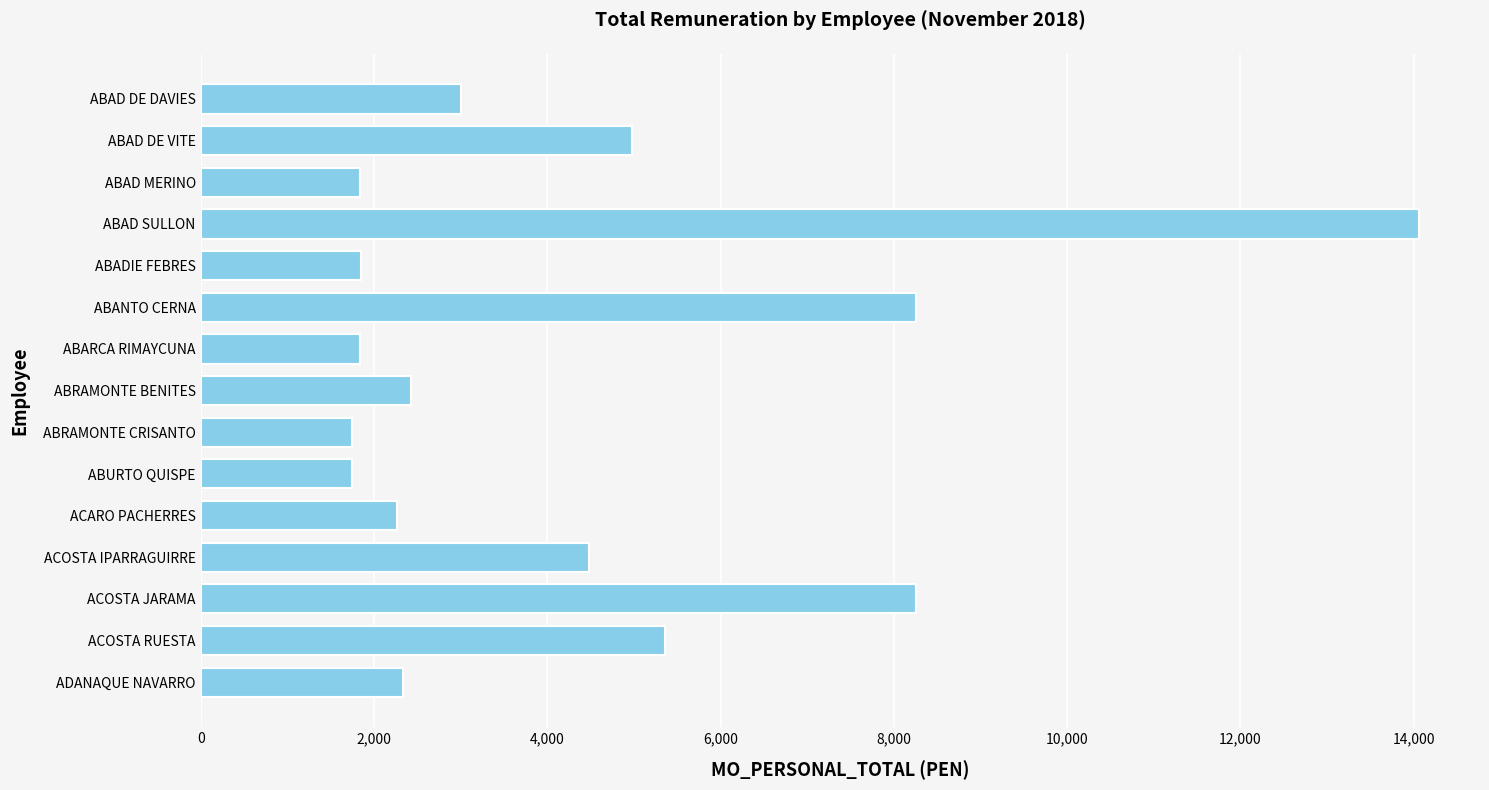

The value at ACOSTA IPARRAGUIRRE is 7163.1. True or false?

False